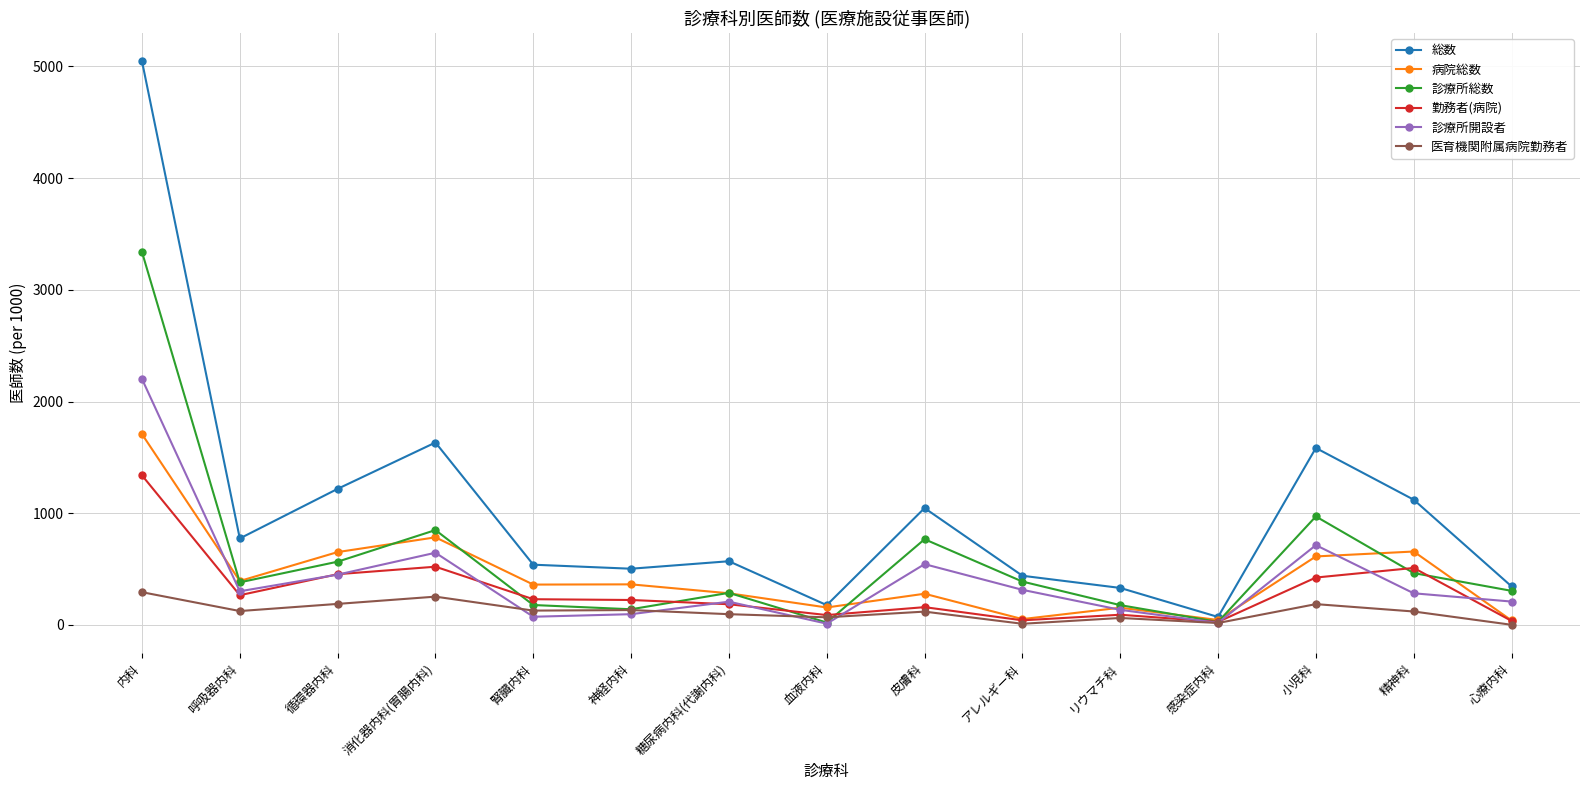

Is the value of 医育機関附属病院勤務者 at 糖尿病内科(代謝内科) greater than the value of 勤務者(病院) at アレルギー科?

Yes